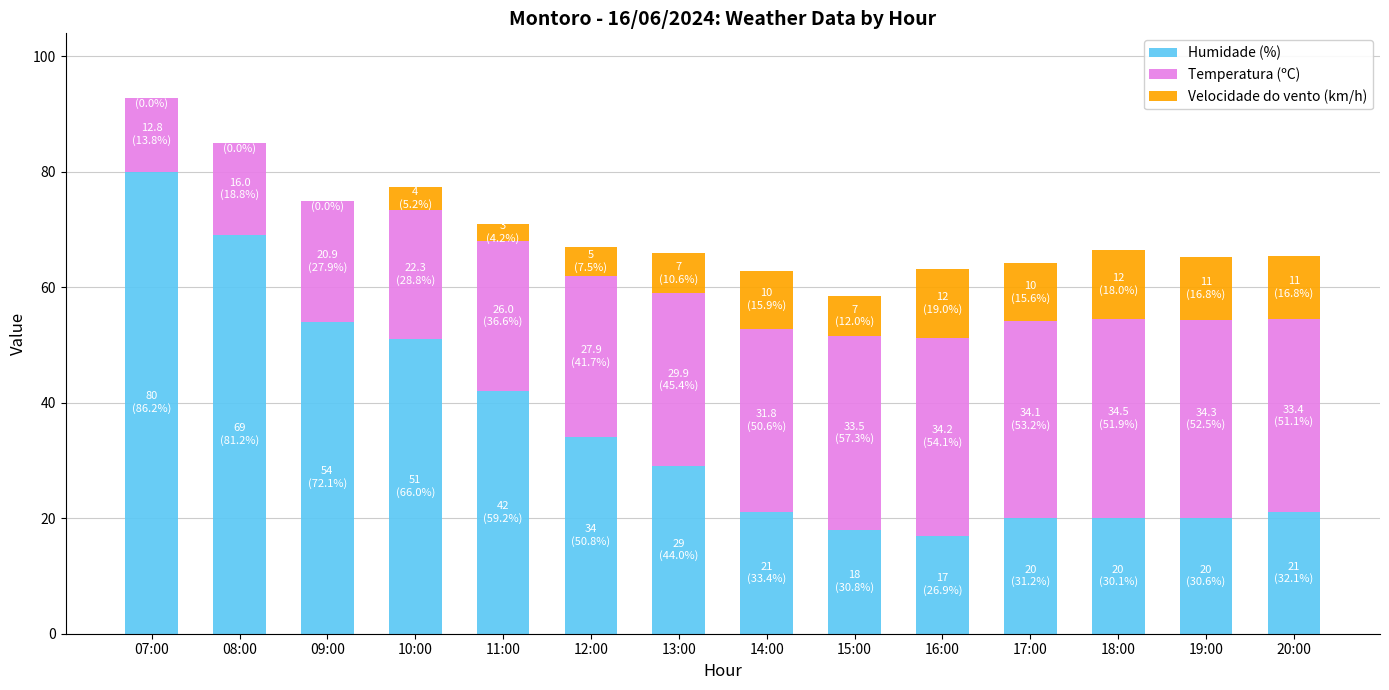

What is the total value across all series at 11:00?

71.0